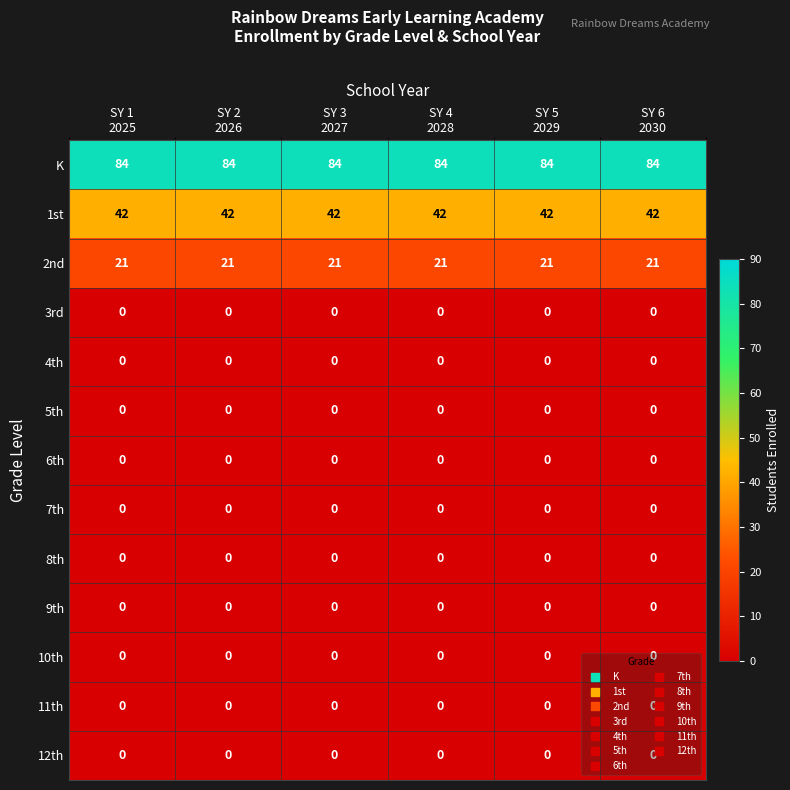

What is the greatest value displayed?

84